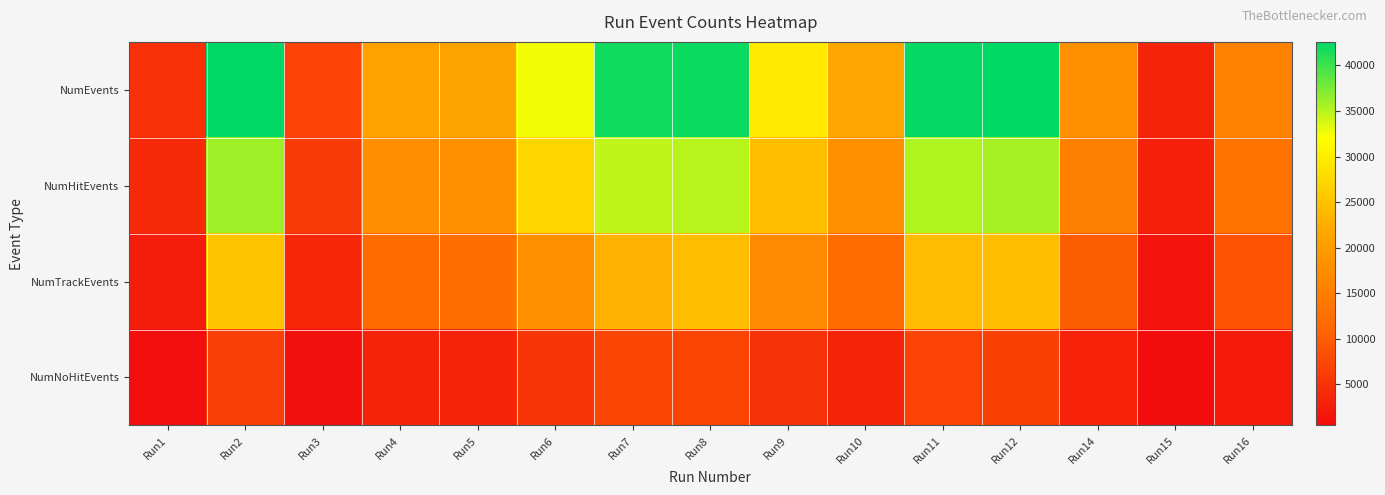

Which series has the largest range (max minus min)?

NumEvents